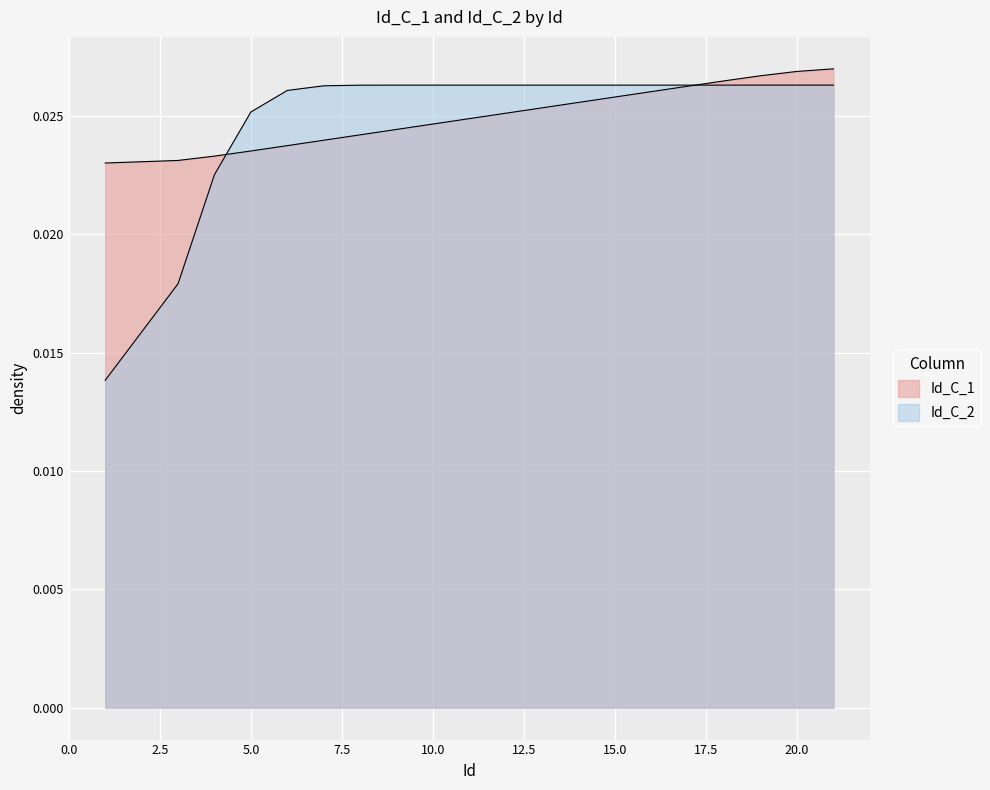

Does the chart display data point markers on the line(s)?

No